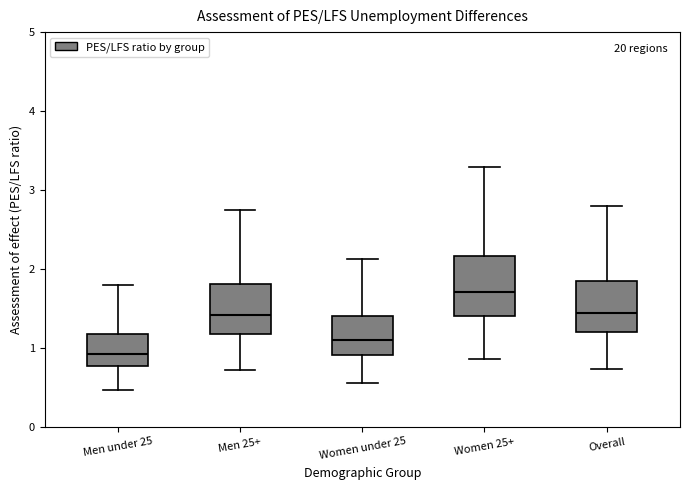

Reading left to right, read every box against the y-axis: the position of its median line, the range the box covers, and the ends of its whiskers. The values are not printed on the chart, so give them approximately, as read against the axis.

Men under 25: median 0.9, box 0.8 to 1.2, whiskers 0.5 to 1.8
Men 25+: median 1.4, box 1.2 to 1.8, whiskers 0.7 to 2.7
Women under 25: median 1.1, box 0.9 to 1.4, whiskers 0.6 to 2.1
Women 25+: median 1.7, box 1.4 to 2.2, whiskers 0.9 to 3.3
Overall: median 1.4, box 1.2 to 1.8, whiskers 0.7 to 2.8